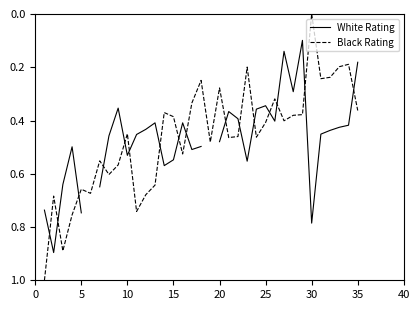

What is the total value across all series at 5?

1.6